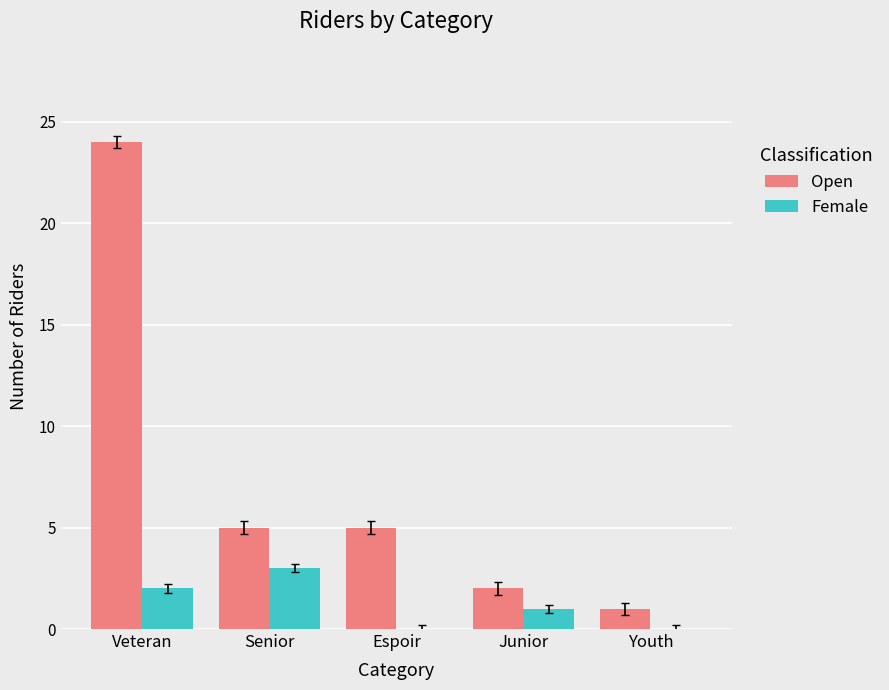

Read the Female value at Senior.

3